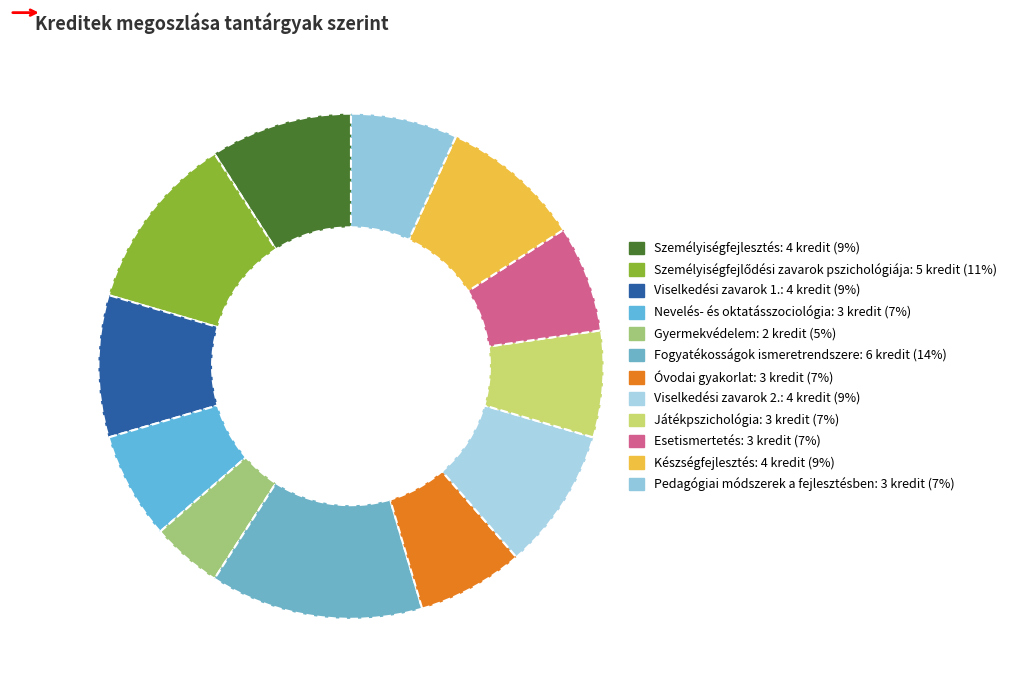

Which category has the smallest portion of the pie?

Gyermekvédelem